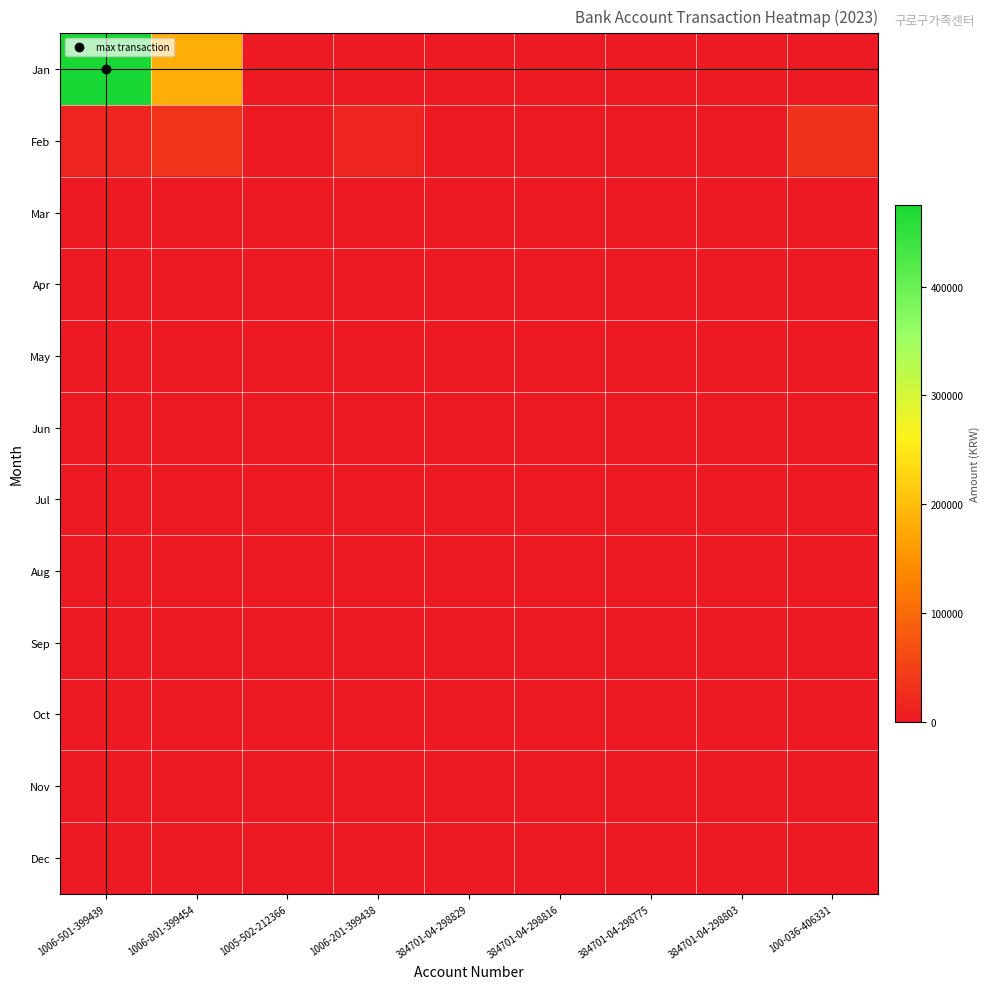

Which label corresponds to the largest value in the chart?

1006-501-399439